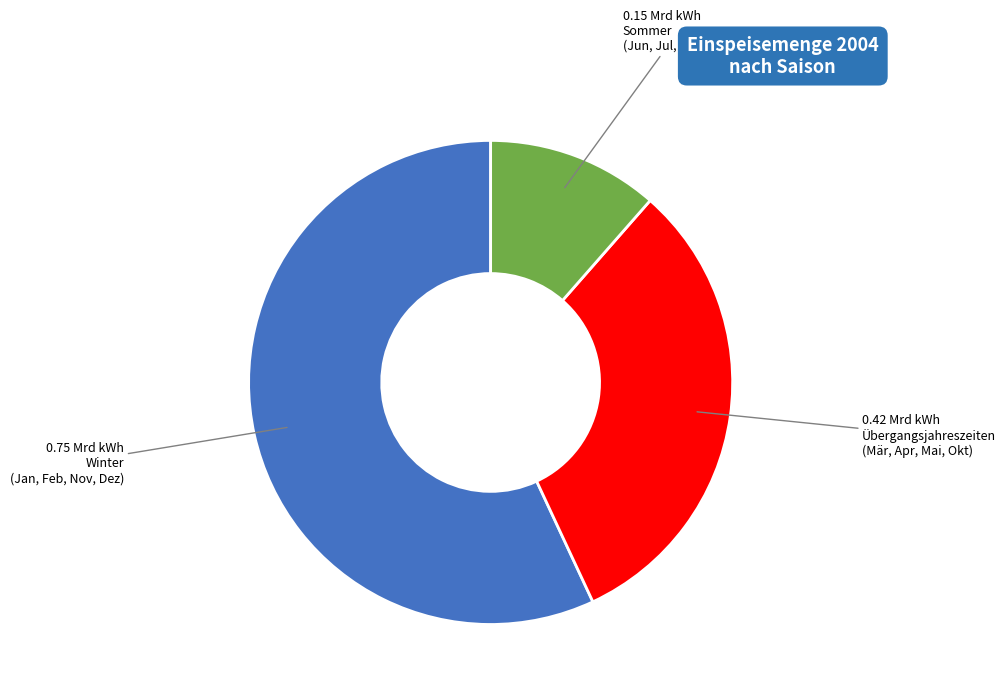

Is there any slice that represents more than half of the pie?

Yes